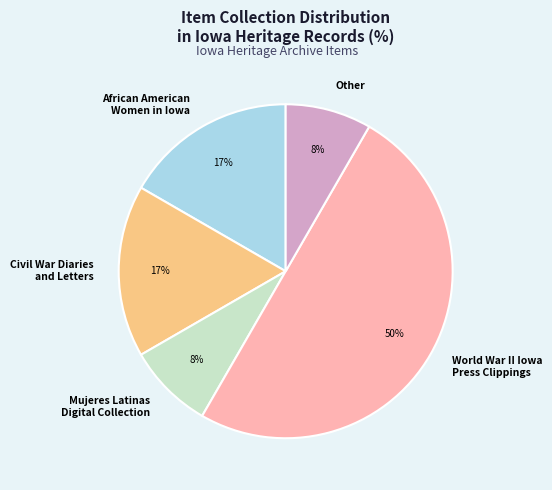

True or false: World War II Iowa Press Clippings accounts for 37% of the total.

False